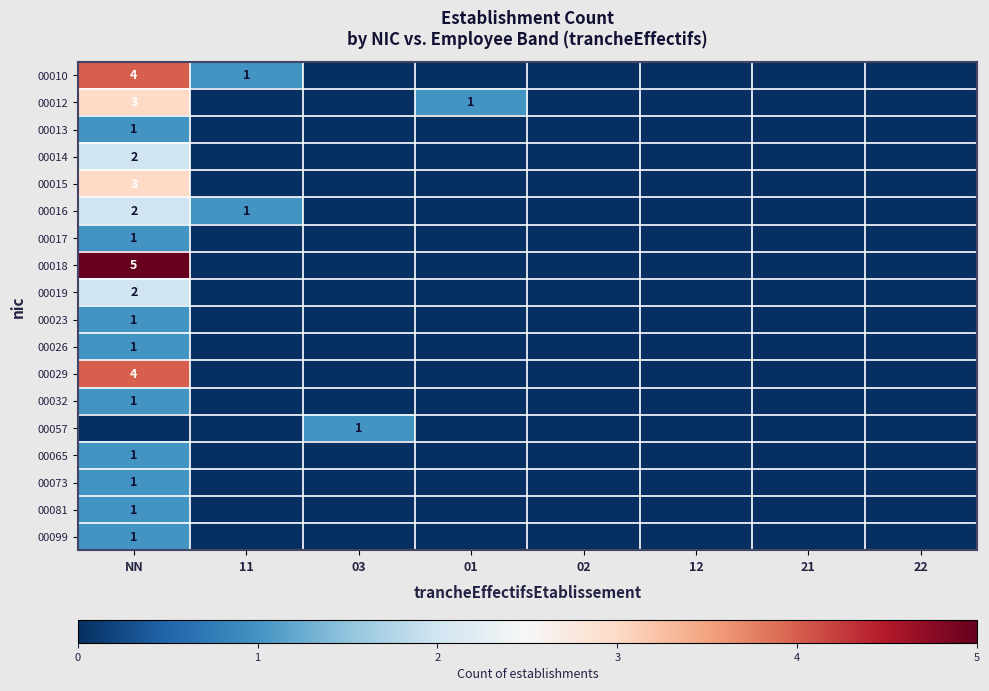

Is it true that 00019 equals 2 at NN?

True